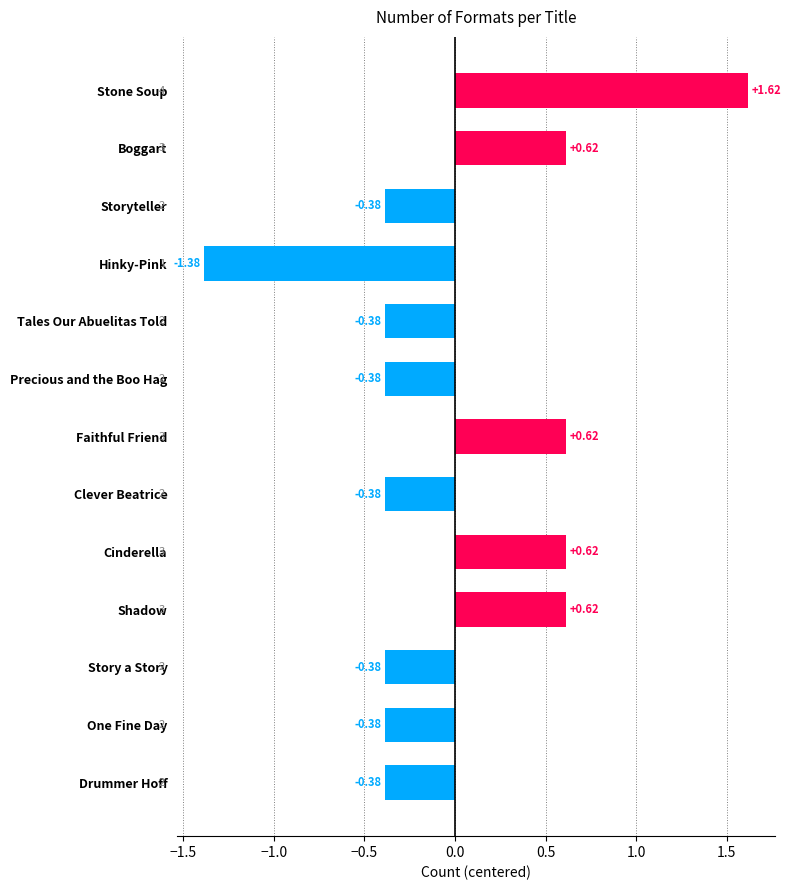

What is the difference between the second highest and second lowest values?

1.0